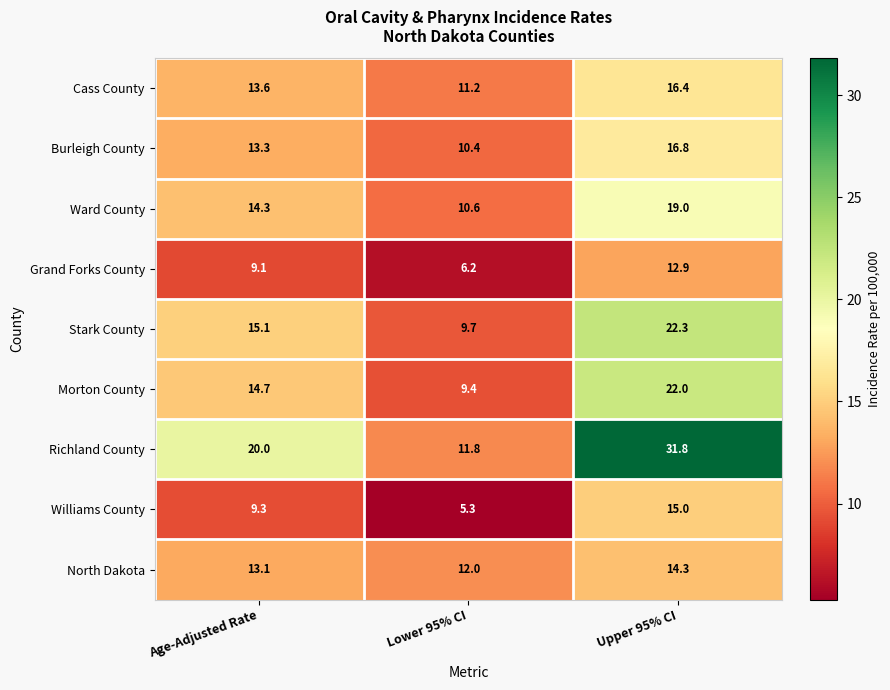

Which label corresponds to the largest value in the chart?

Upper 95% CI